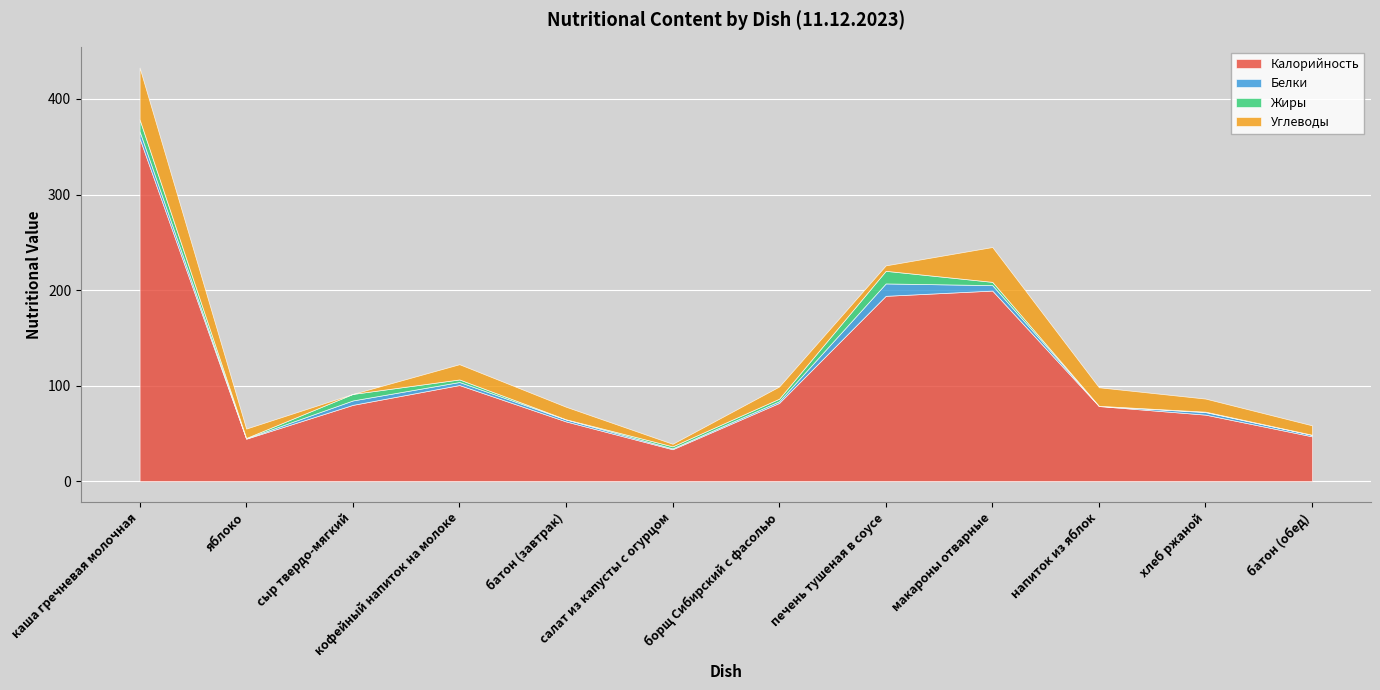

Which series has the largest total across all categories?

Калорийность